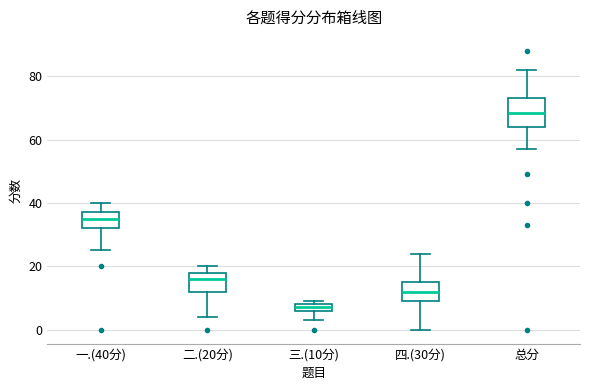

Which box has the lowest median line?

三.(10分)